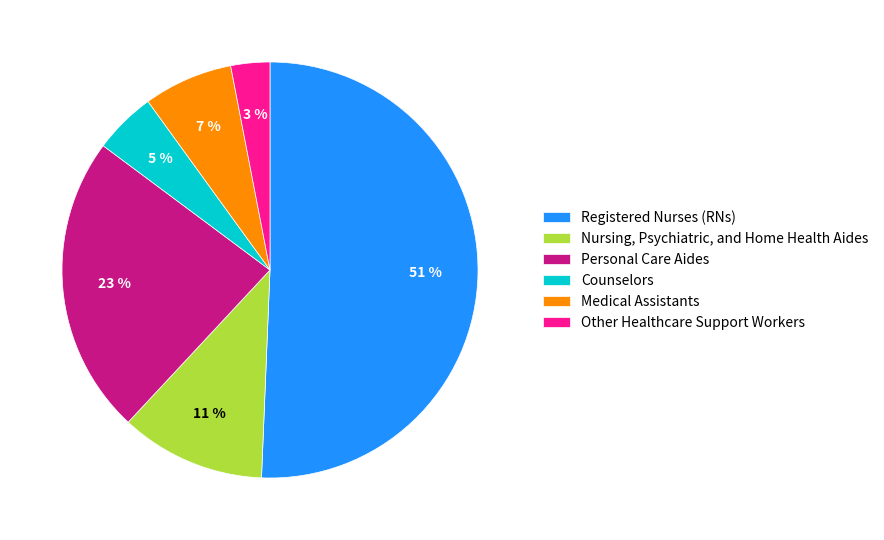

Rank the categories by value from lowest to highest.

Other Healthcare Support Workers, Counselors, Medical Assistants, Nursing, Psychiatric, and Home Health Aides, Personal Care Aides, Registered Nurses (RNs)